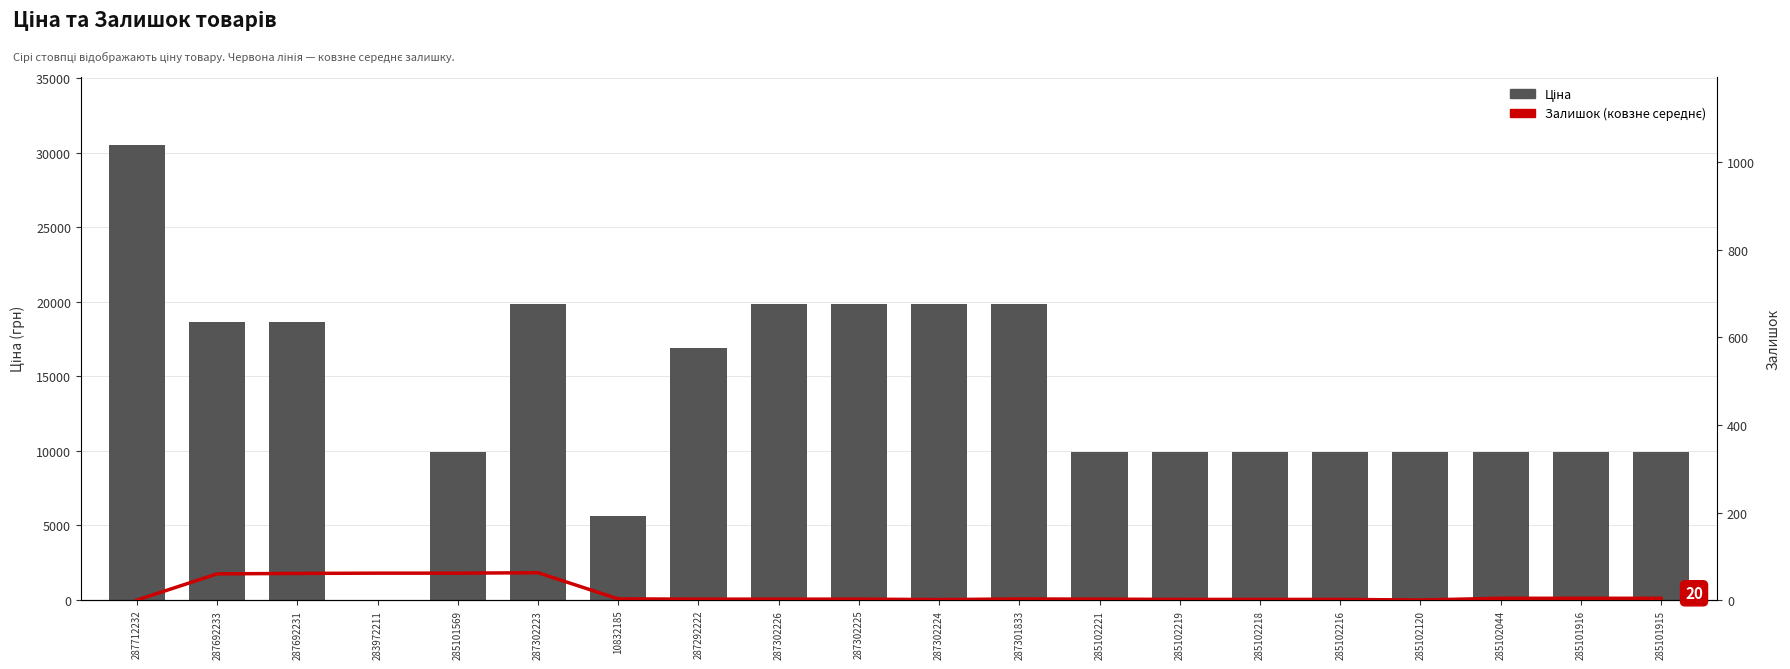

What is the difference between the maximum and minimum values in the Ціна series?

30480.3